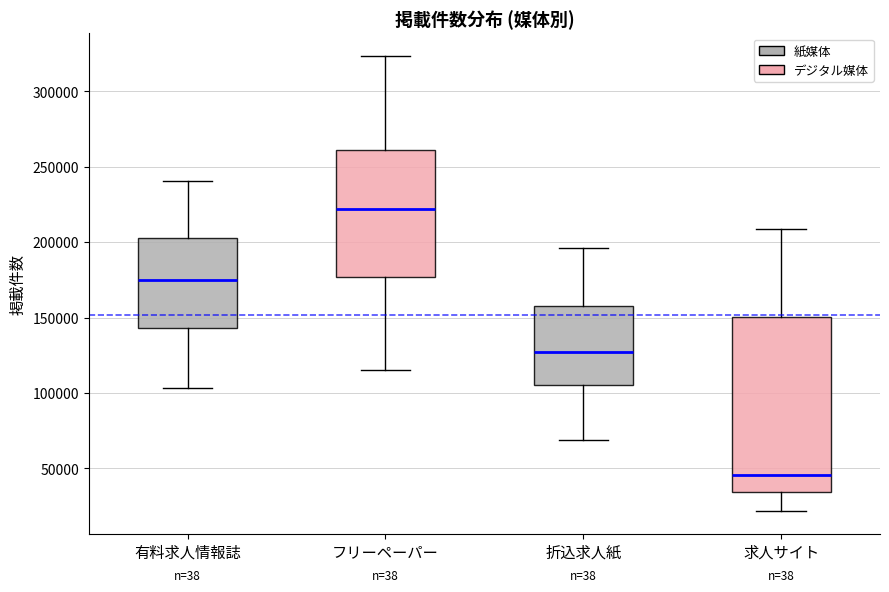

Which box is the tallest, from its lower edge to its upper edge?

求人サイト